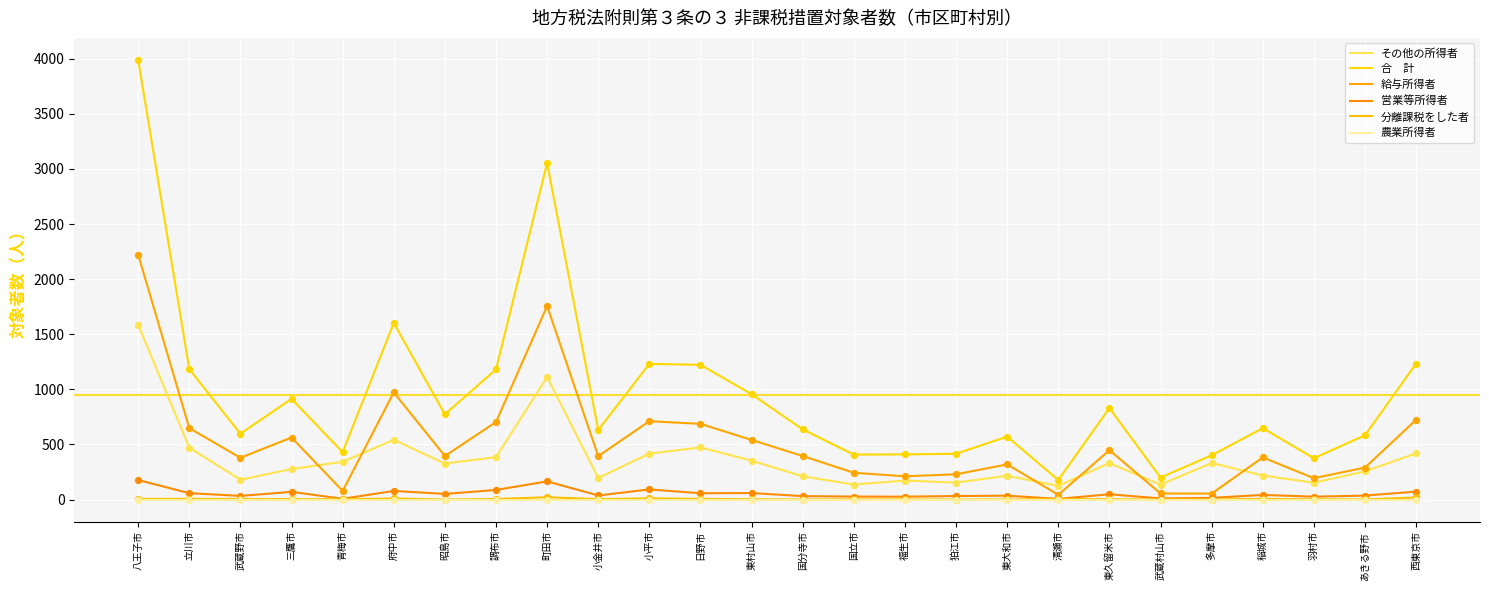

How many lines are shown in the chart?

6